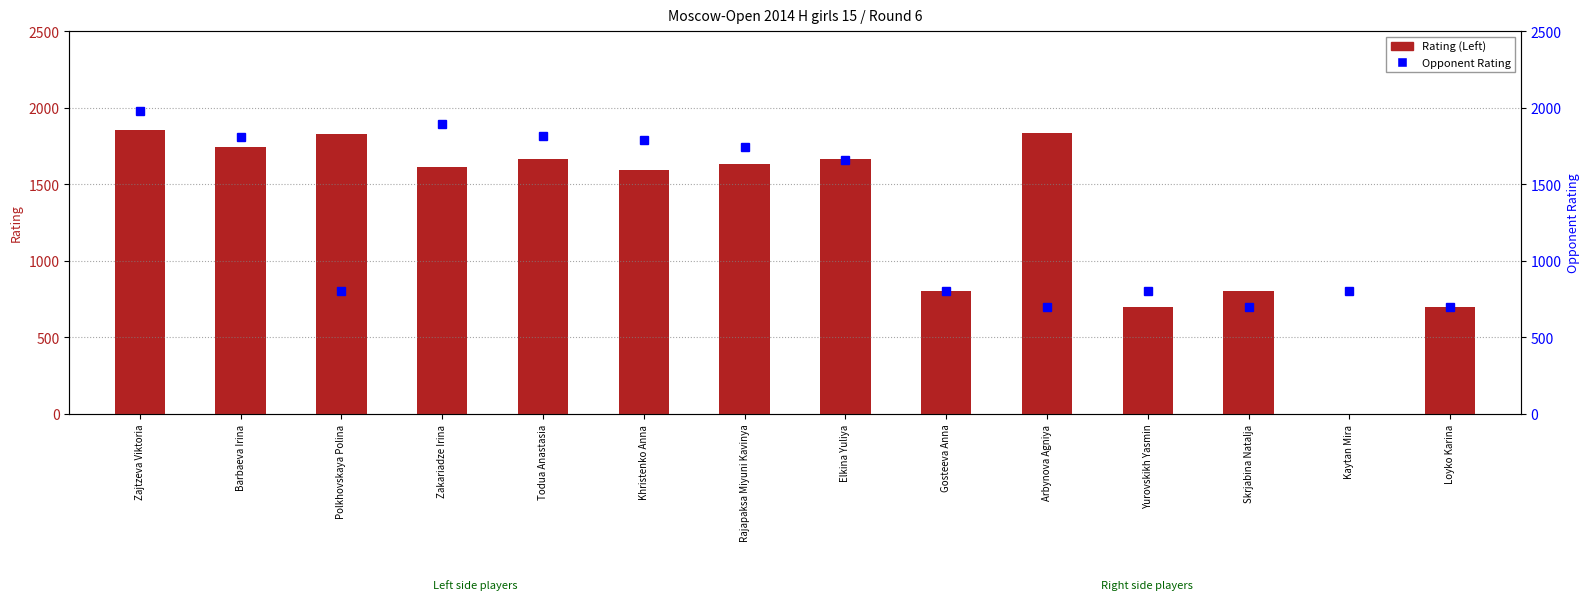

Between Khristenko Anna and Zajtzeva Viktoria, which is larger?

Zajtzeva Viktoria